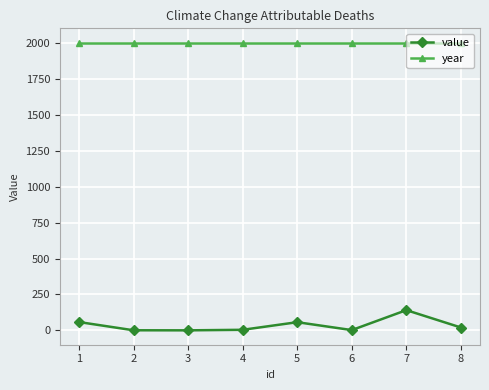

True or false: year and value intersect in this chart.

False